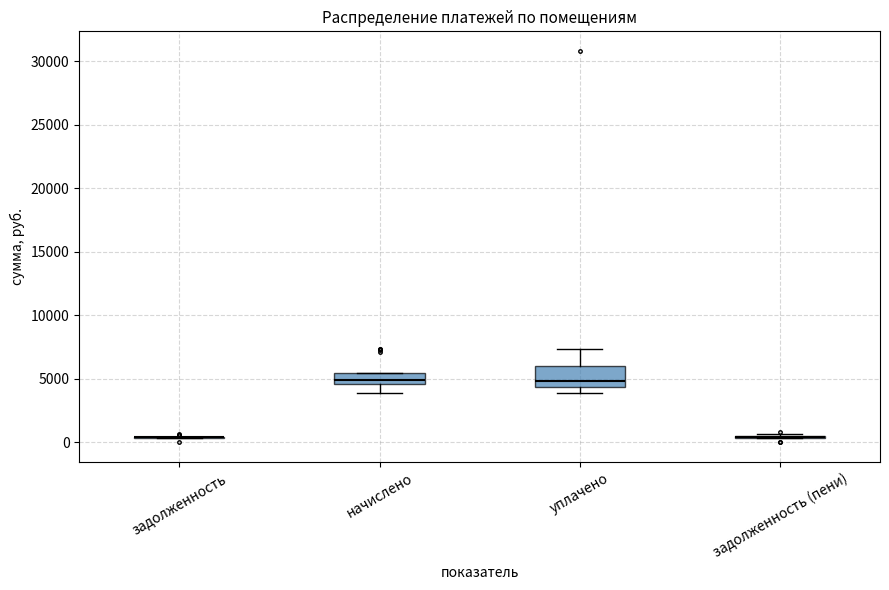

Reading left to right, transcribe this box plot: for each box, give where its median line is, the range the box spans, and where its two whiskers end, as read against the y-axis. The values are not printed on the chart, so give them approximately, as read against the axis.

задолженность: box collapsed to a line at 500, whiskers 500 to 500
начислено: median 5000, box 4500 to 5500, whiskers 4000 to 5500
уплачено: median 5000, box 4500 to 6000, whiskers 4000 to 7500
задолженность (пени): box collapsed to a line at 500, whiskers 500 to 500